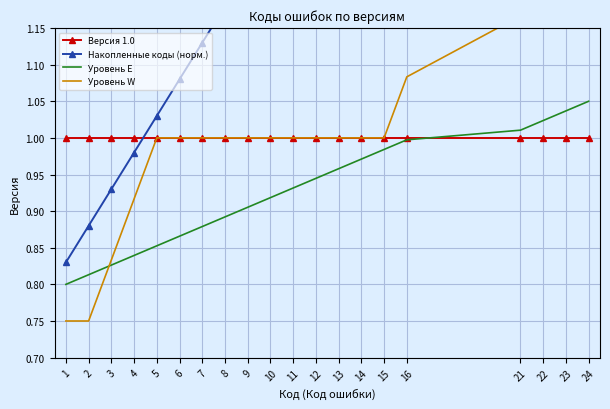

The value of Накопленные коды (норм.) at 3 is 0.4. True or false?

False